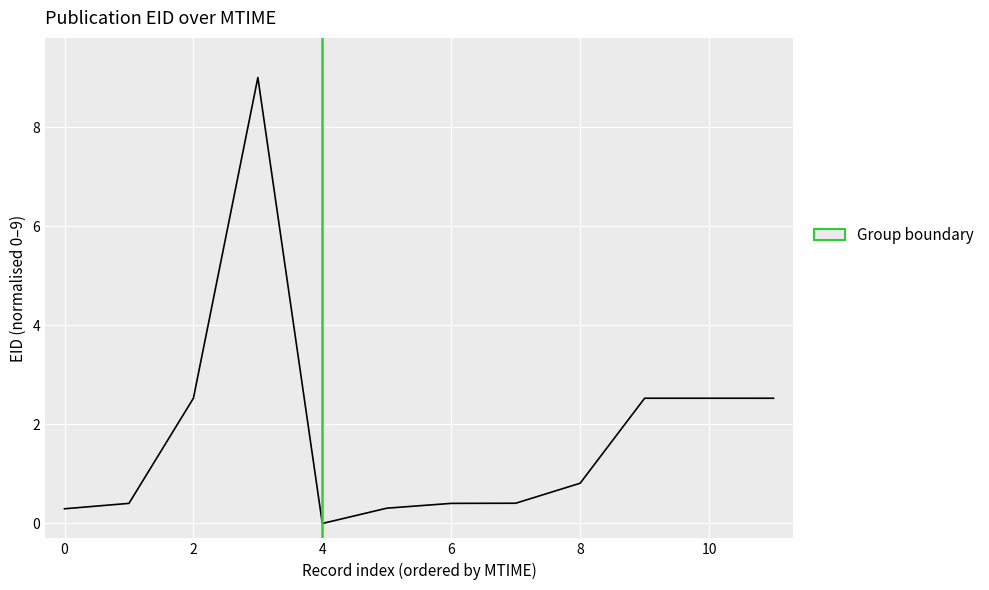

What is the difference between the maximum and minimum values?

9.0